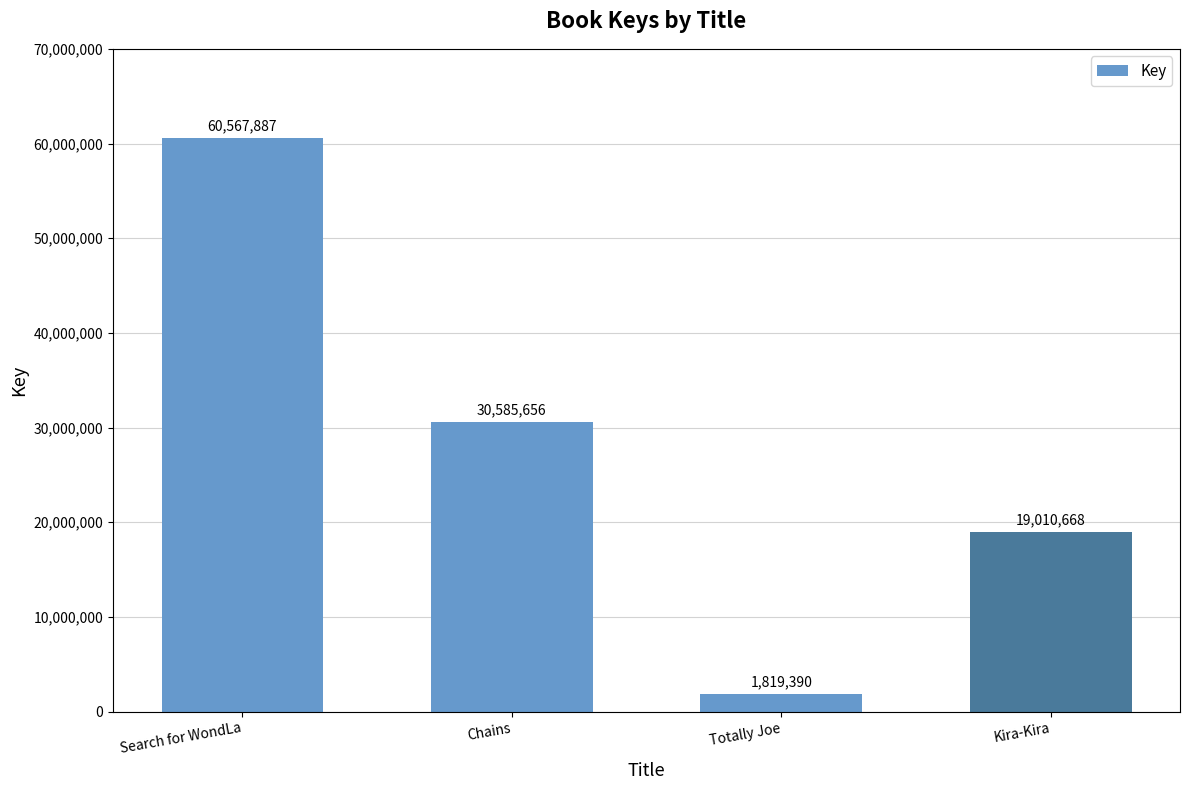

What is the average value?

27995900